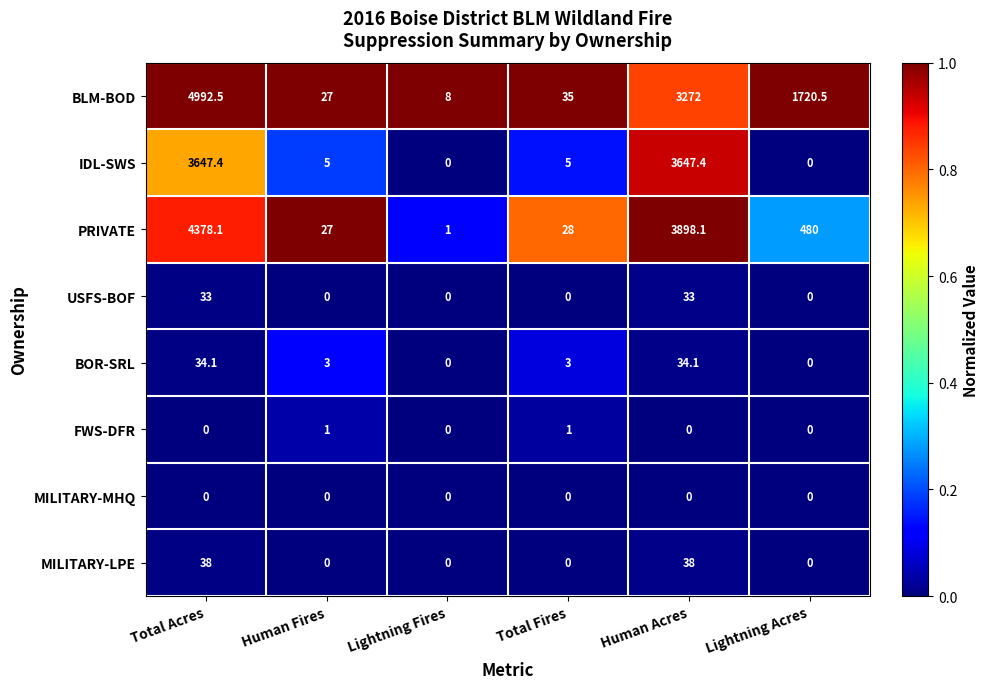

Which series has the largest total across all categories?

BLM-BOD